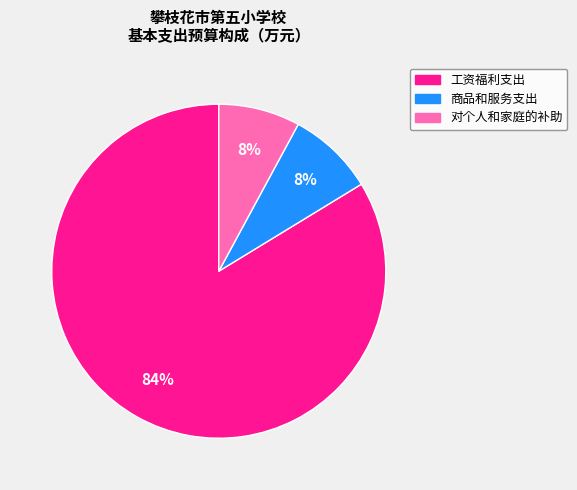

Which slice is the largest?

工资福利支出